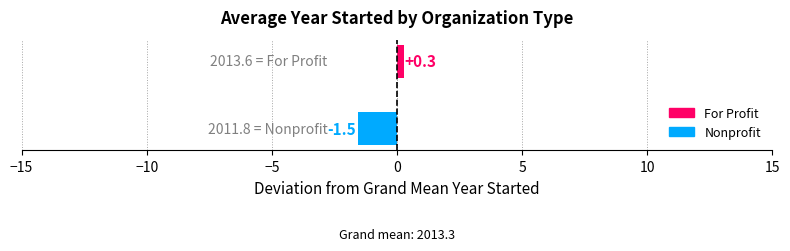

What is the greatest value displayed?

0.3